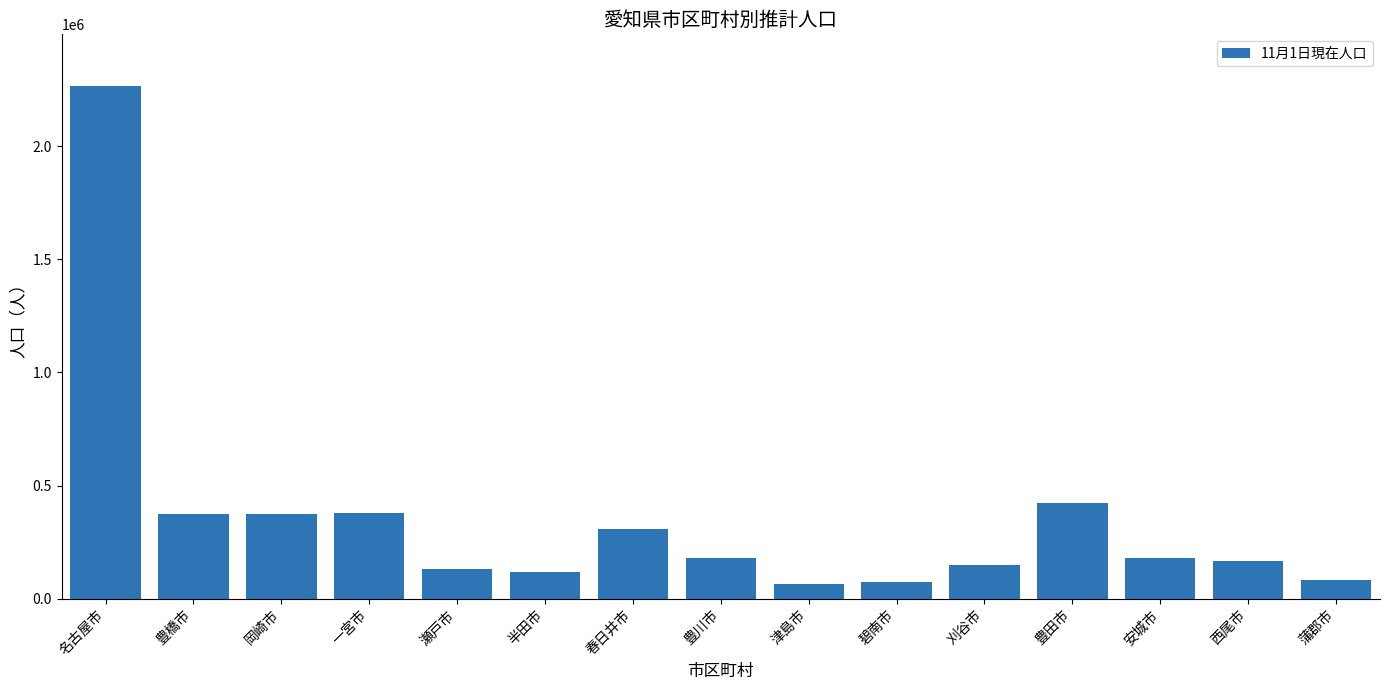

What is the difference between the maximum and minimum values?

2203893